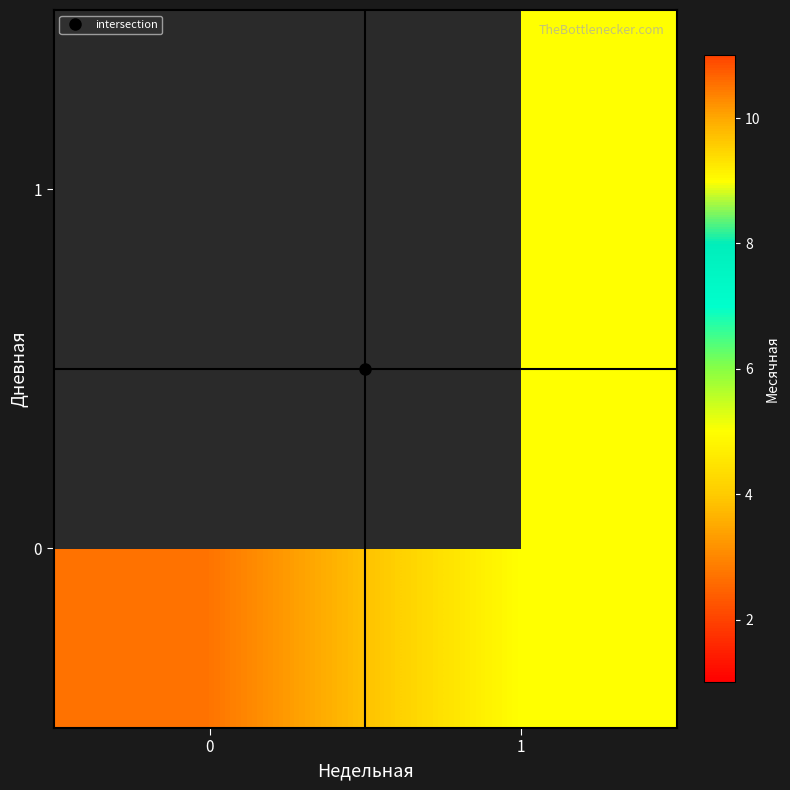

At which category is the sum across all series the highest?

1